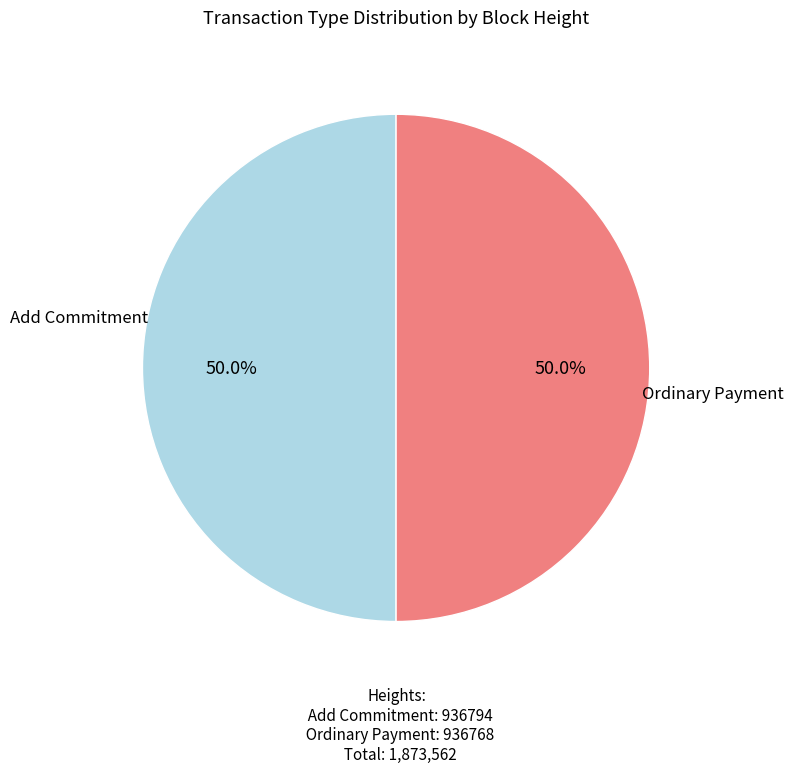

How many segments does this pie chart have?

2